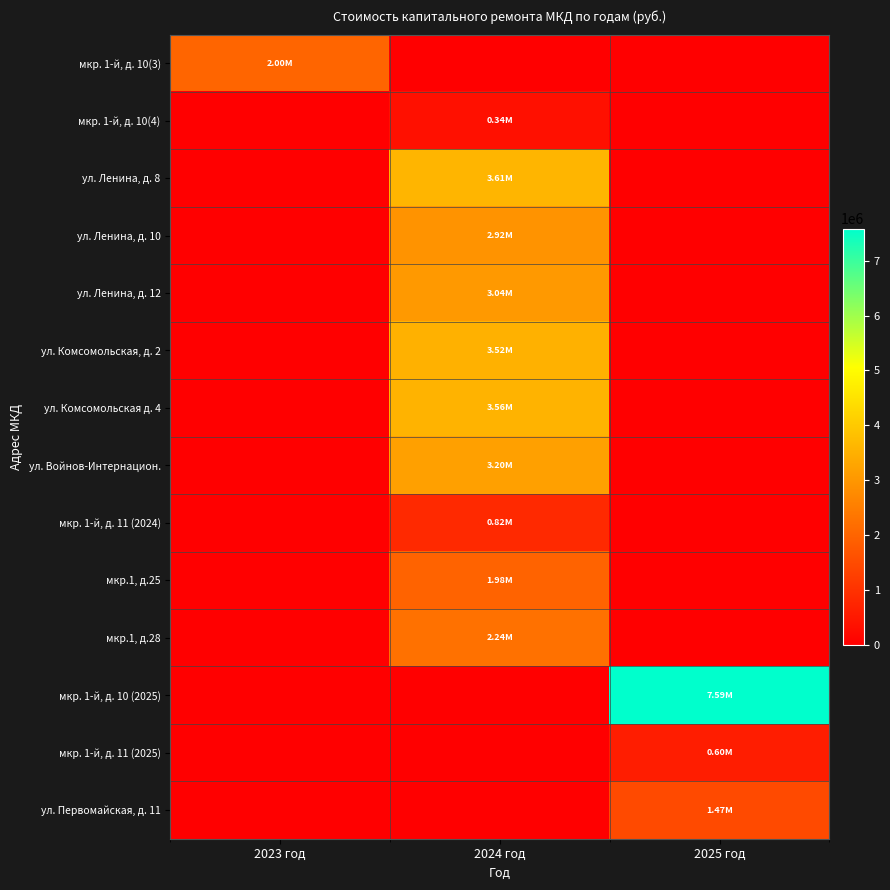

What is the difference between the highest and lowest values at 2025 год?

7585981.4